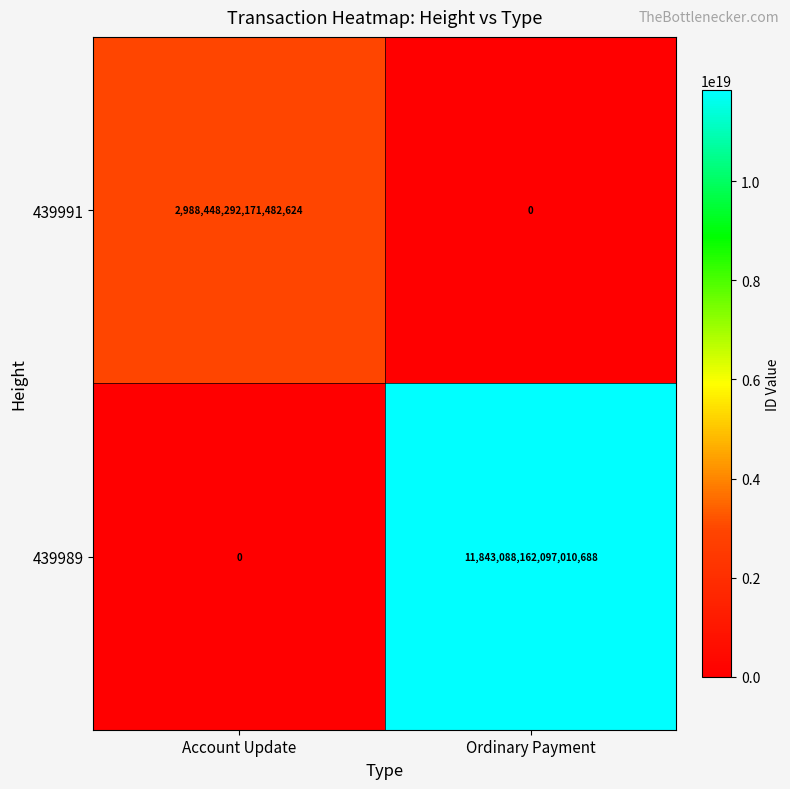

At which category is the sum across all series the highest?

Ordinary Payment